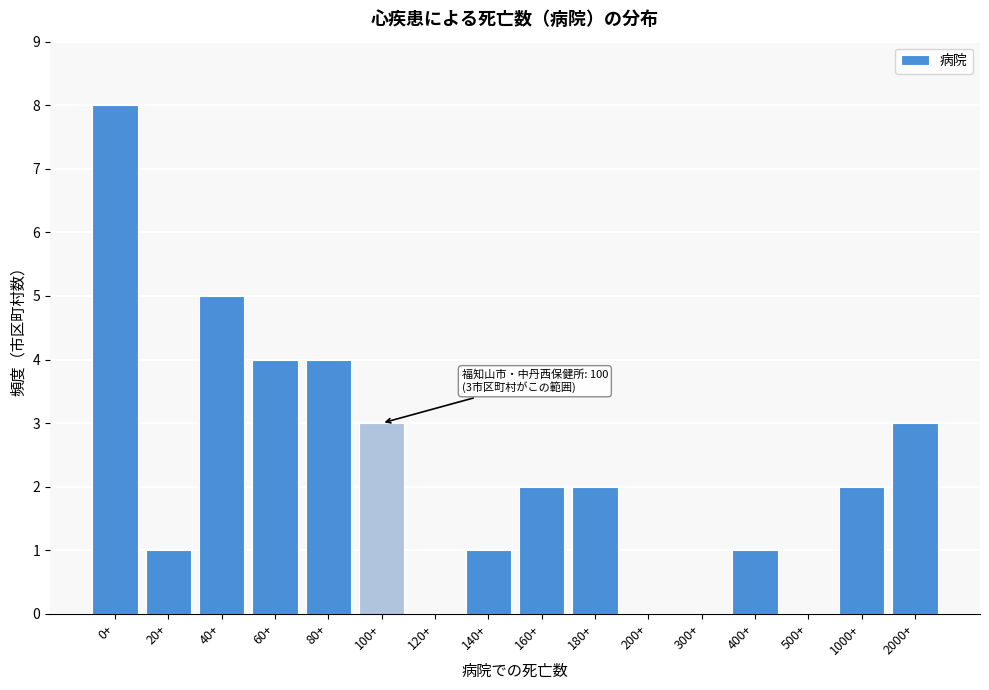

Reading left to right, extract all data points from this chart.

0+=8	20+=1	40+=5	60+=4	80+=4	100+=3	120+=0	140+=1	160+=2	180+=2	200+=0	300+=0	400+=1	500+=0	1000+=2	2000+=3